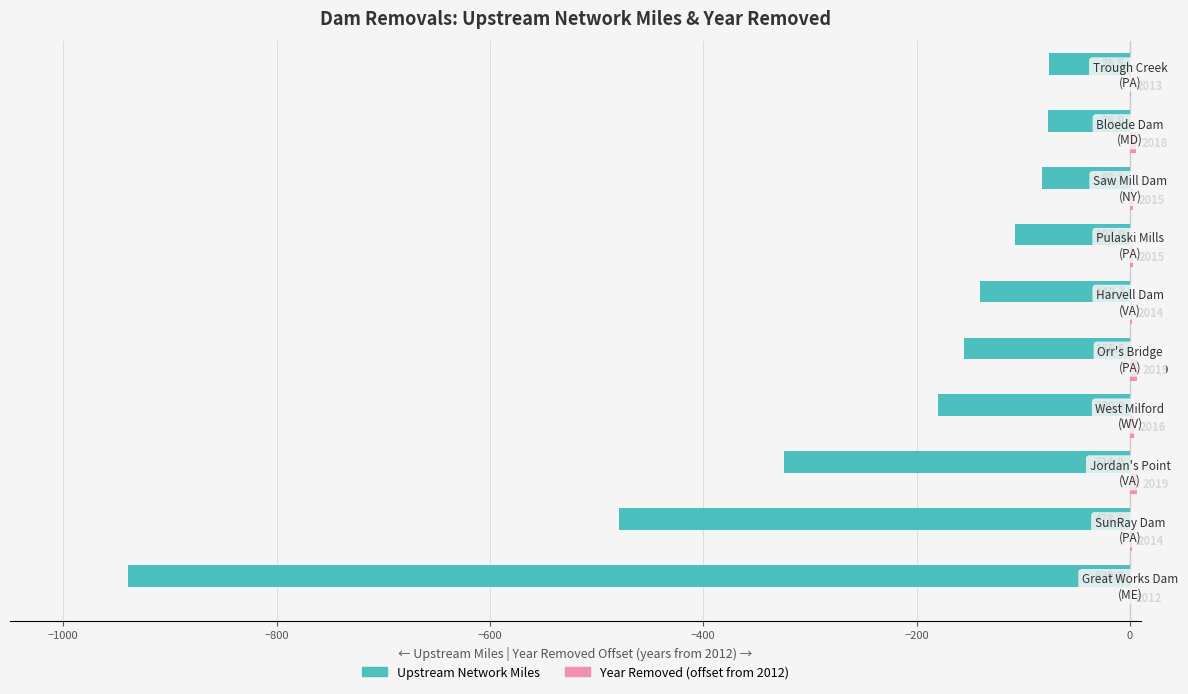

How many data points in Year Removed (offset from 2012) are above 3?

4